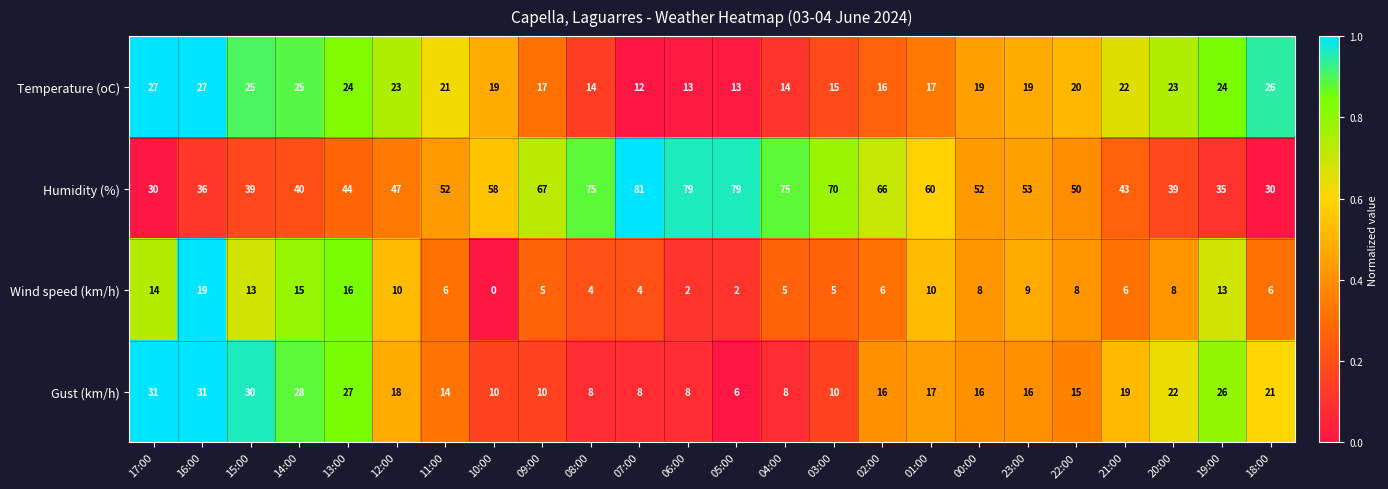

At how many categories does at least one series exceed 65?

8